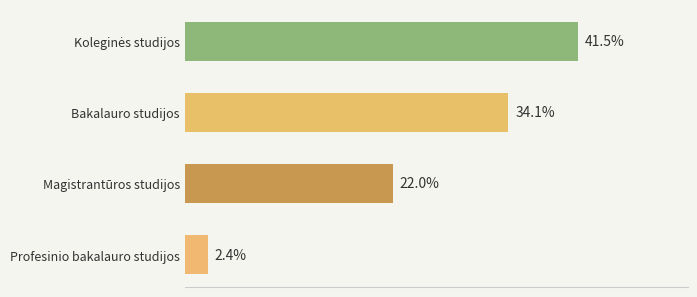

The chart shows a value of 29 at Bakalauro studijos. True or false?

False